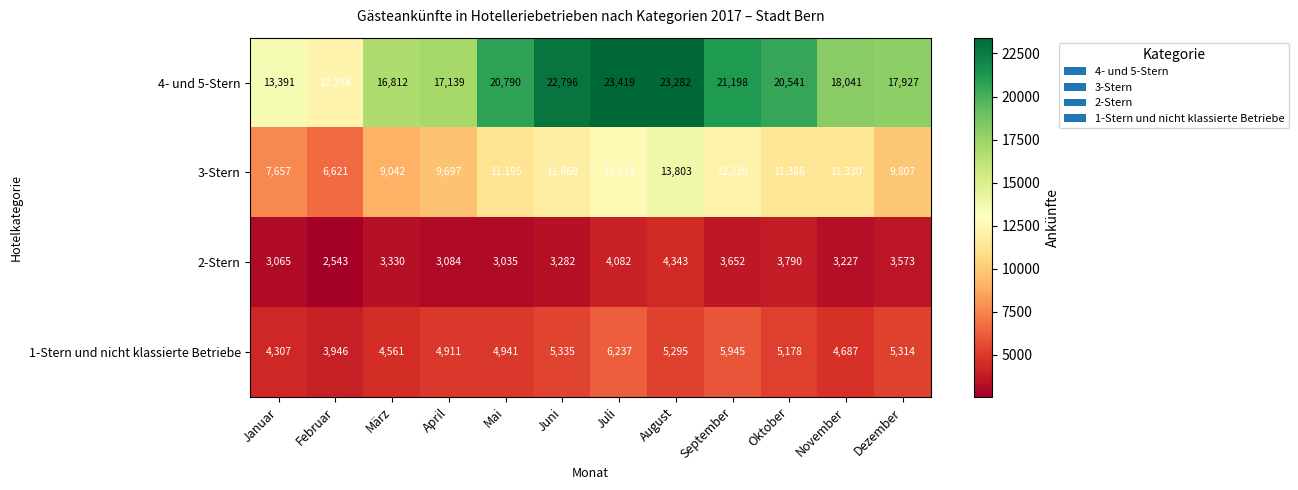

At which label is 3-Stern closest to 10212?

Dezember